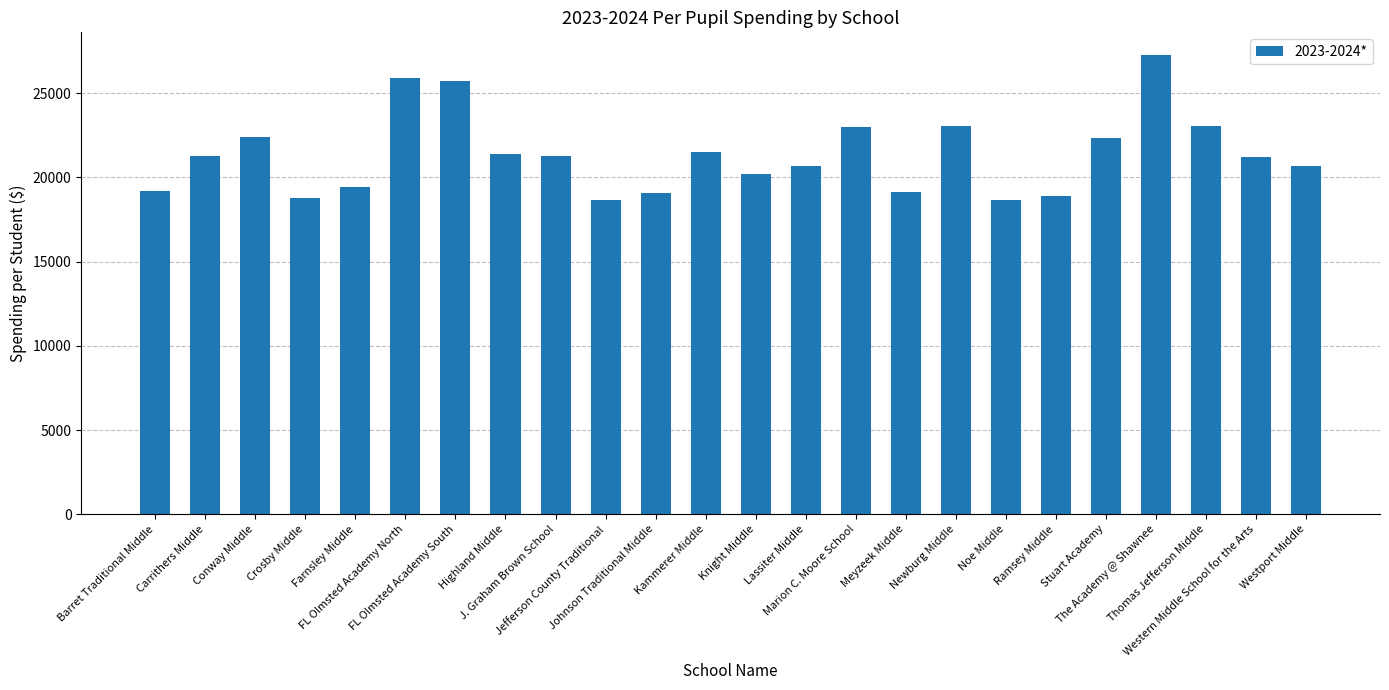

How many bars are there in total?

24